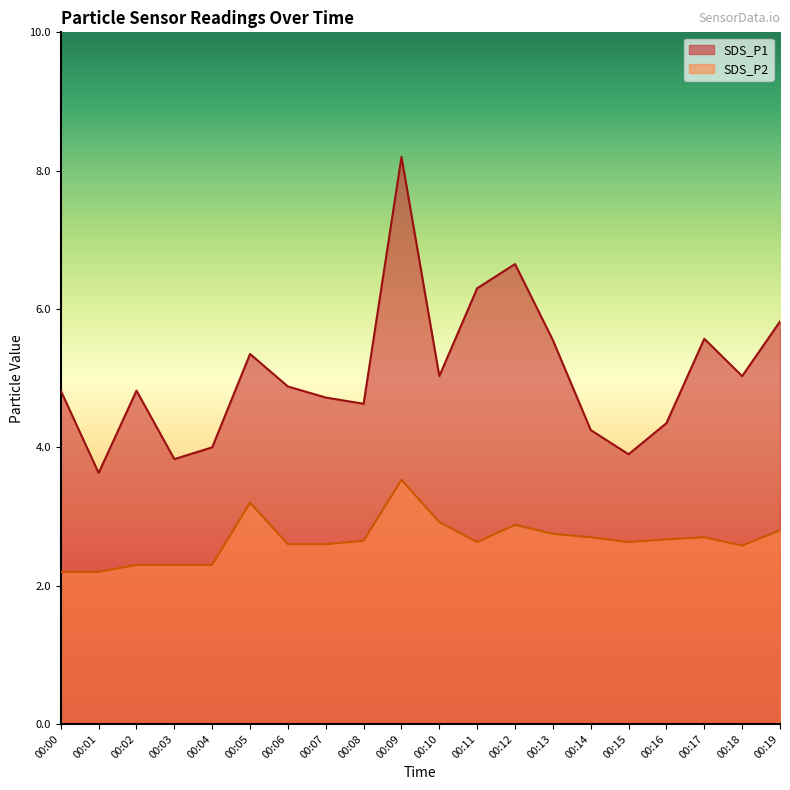

At which category does SDS_P2 reach its first local peak?

00:05